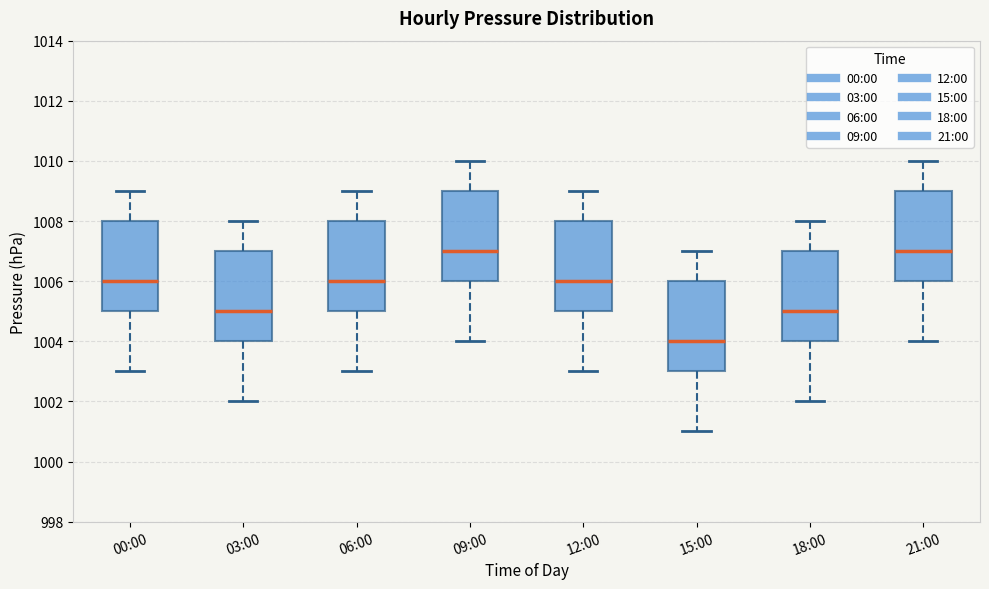

Where does the median line of the box for 00:00 sit on the y-axis? The values are not printed on the chart, so give them approximately, as read against the axis.

1006